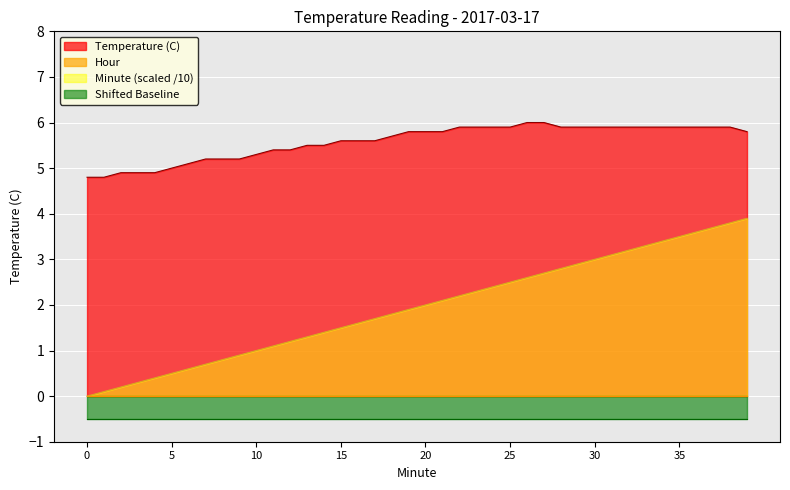

What is the minimum value for Temperature (C)?

4.8